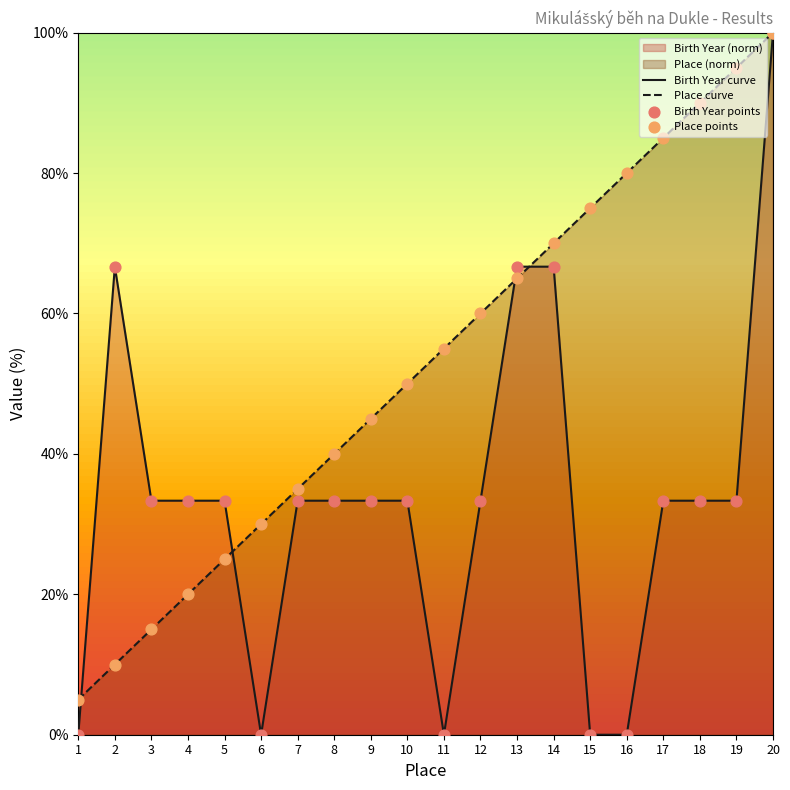

At how many categories does at least one series exceed 18?

19